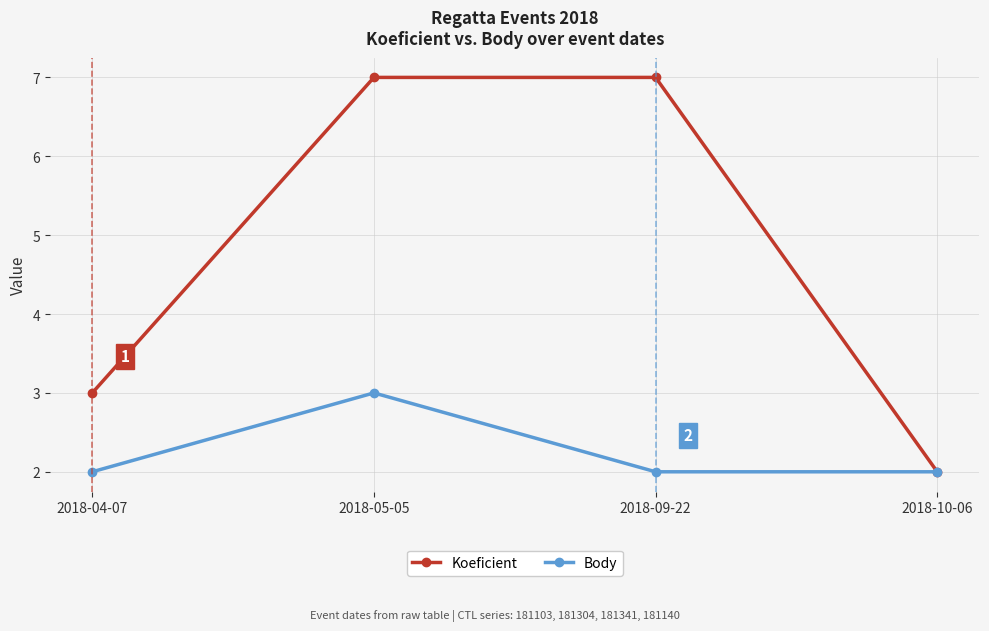

What is the spread (max minus min) of values at 2018-04-07?

1